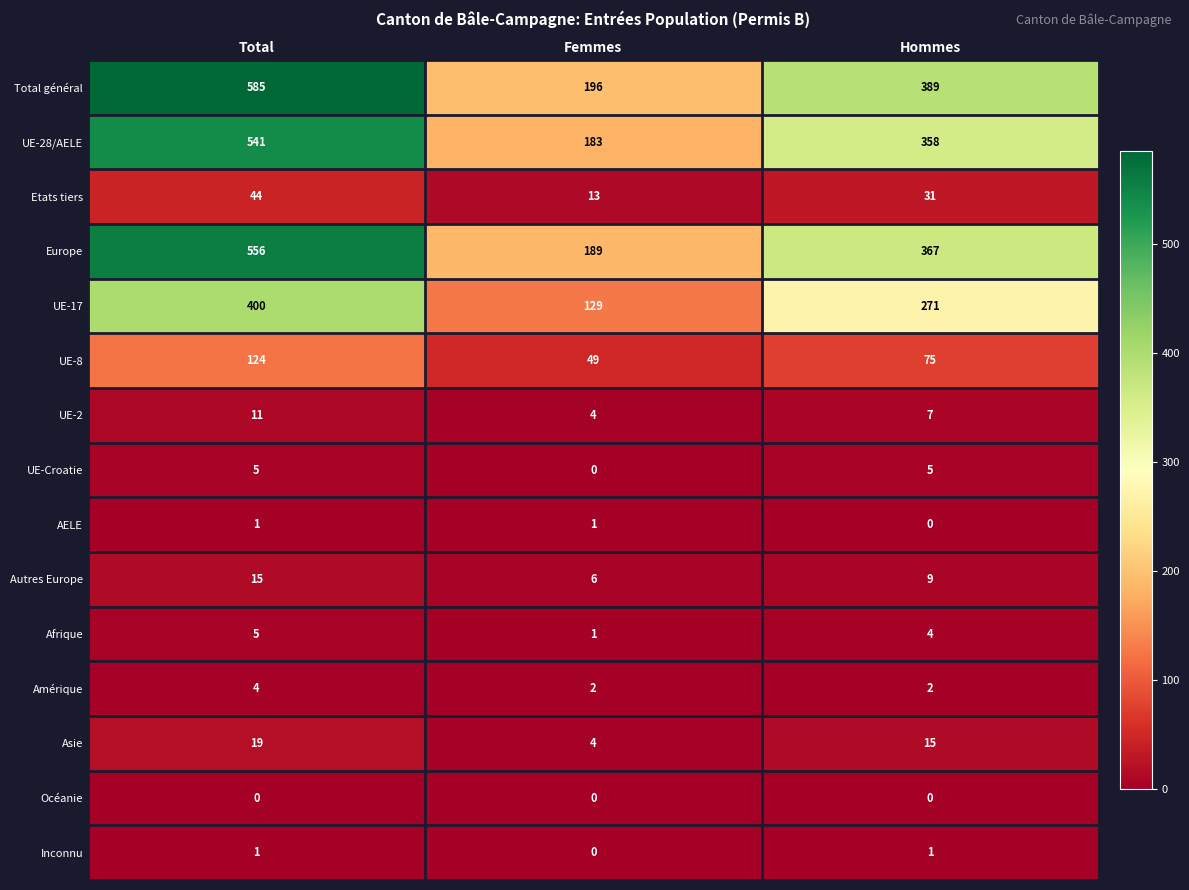

Which category has the highest value in the UE-17 series?

Total